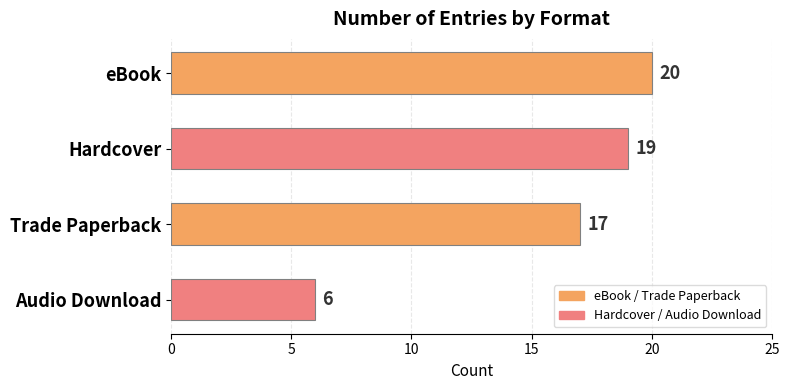

What is the sum of the values at Trade Paperback and Audio Download?

23